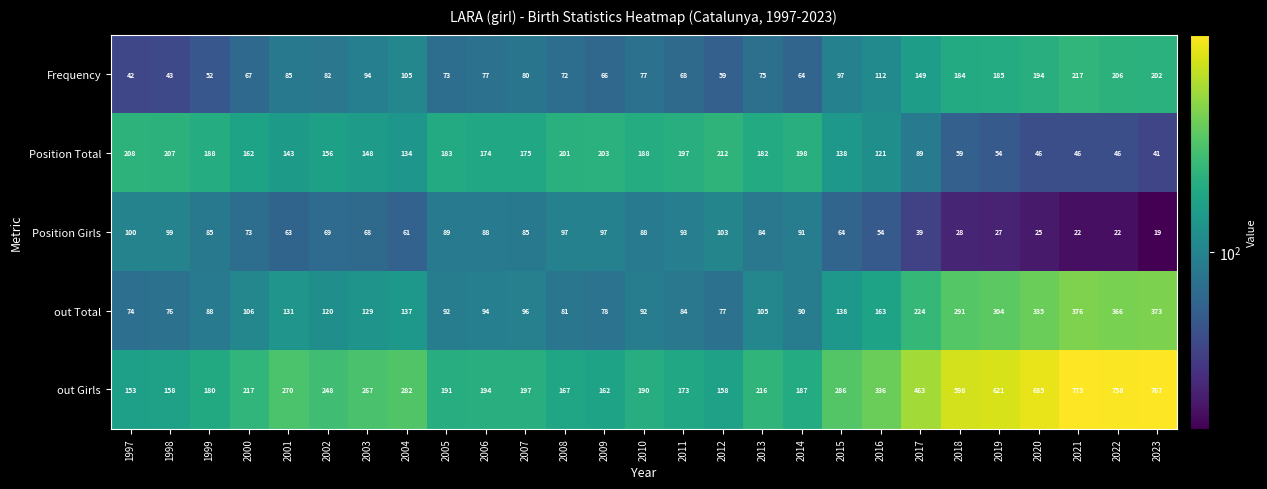

Count the number of data series in this chart.

5